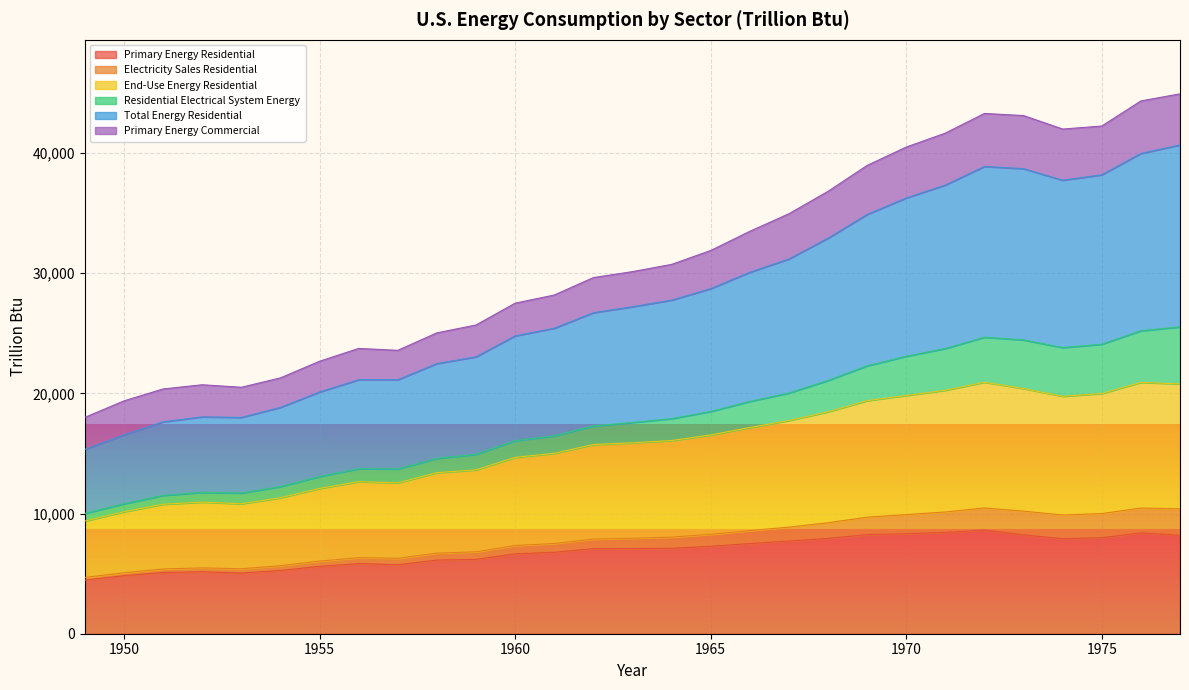

What is the minimum value shown in the chart?

4460.6